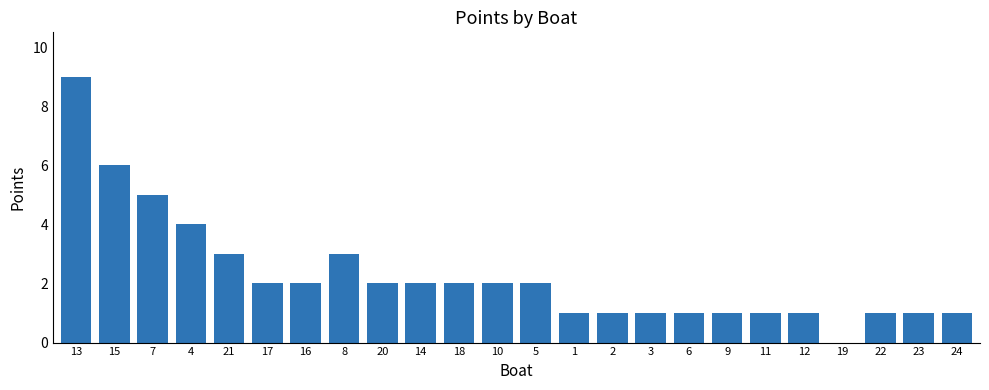

What is the approximate value at 15?

6